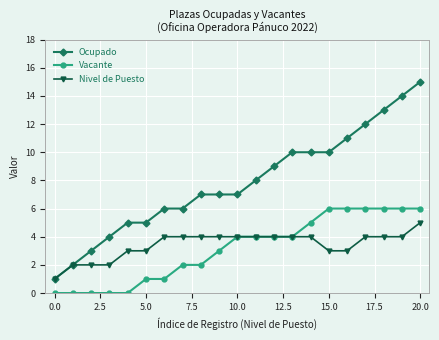

Reading left to right, what are all the values shown in this chart?

Ocupado: 1	2	3	4	5	5	6	6	7	7	7	8	9	10	10	10	11	12	13	14	15
Vacante: 0	0	0	0	0	1	1	2	2	3	4	4	4	4	5	6	6	6	6	6	6
Nivel de Puesto: 1	2	2	2	3	3	4	4	4	4	4	4	4	4	4	3	3	4	4	4	5